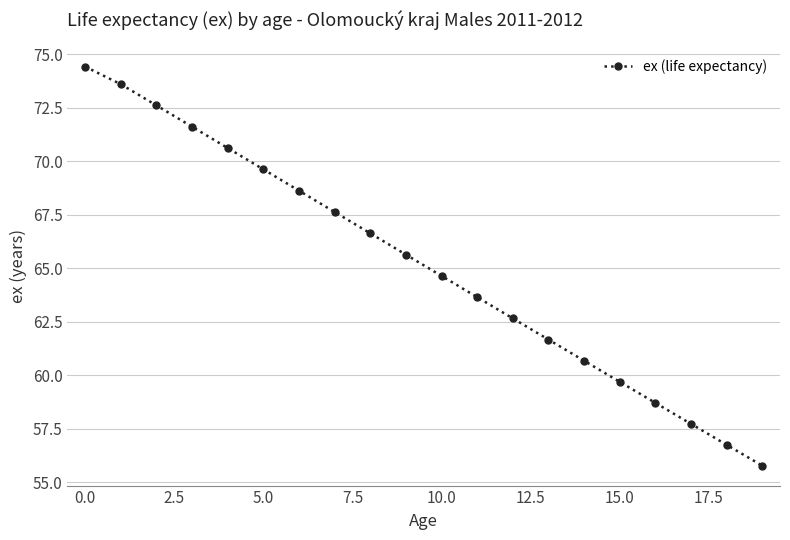

What is the smallest value displayed?

55.8